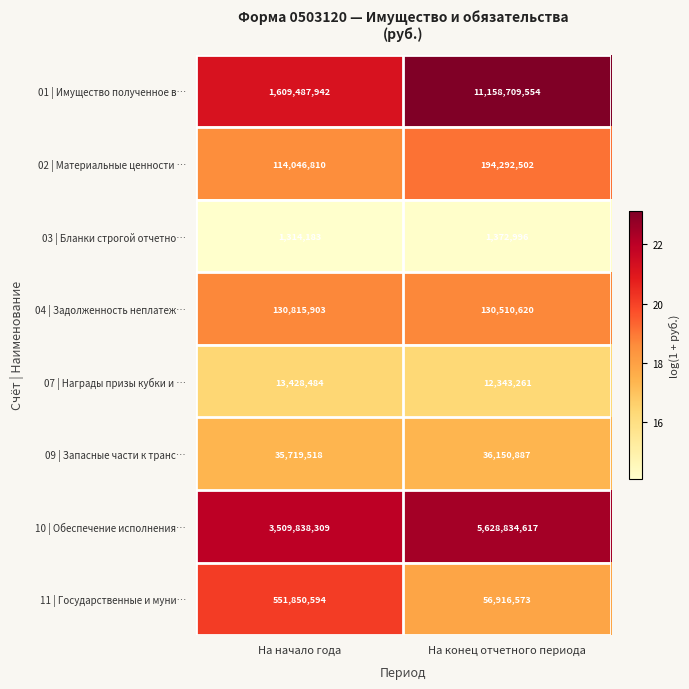

What is the highest value of the 01 | Имущество полученное в… series?

11158709554